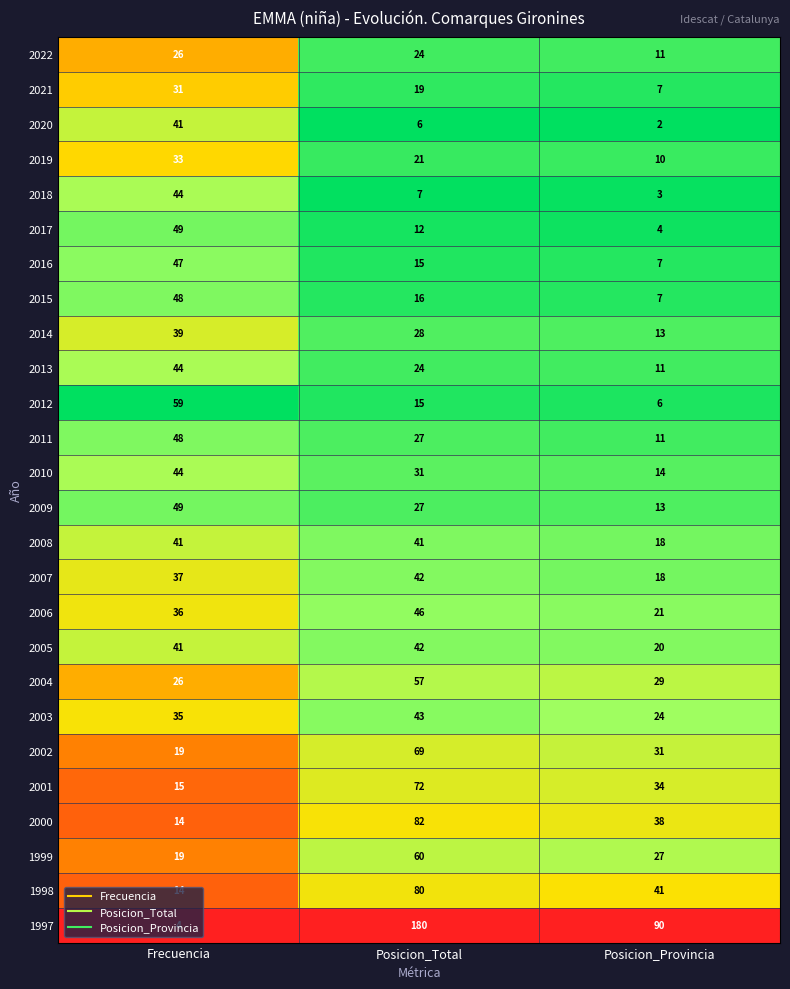

What is the difference between the maximum and second lowest values in the 2020 series?

35